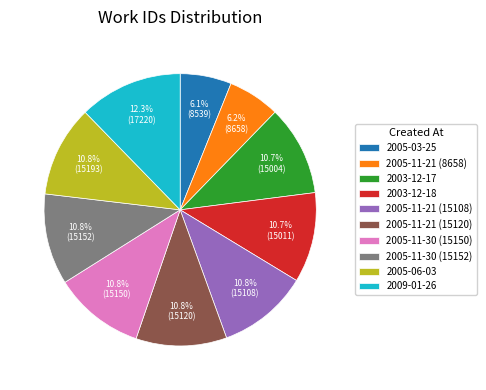

Approximately how many times larger is the value at 2003-12-18 compared to 2009-01-26?

0.9